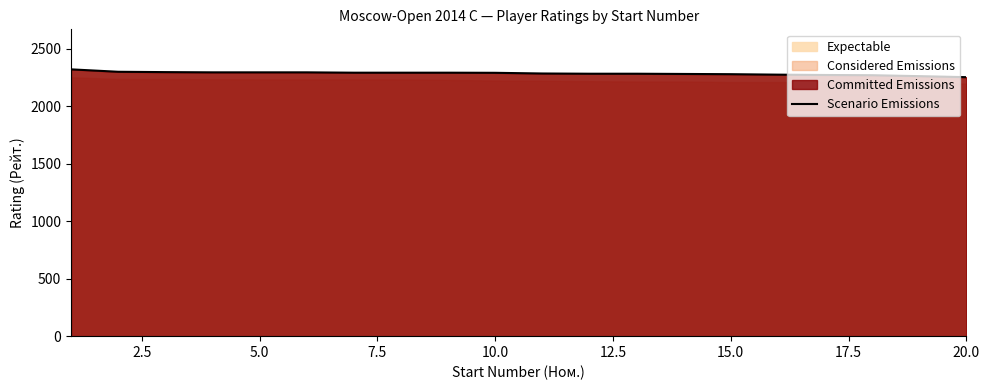

Count the number of categories in the chart.

20